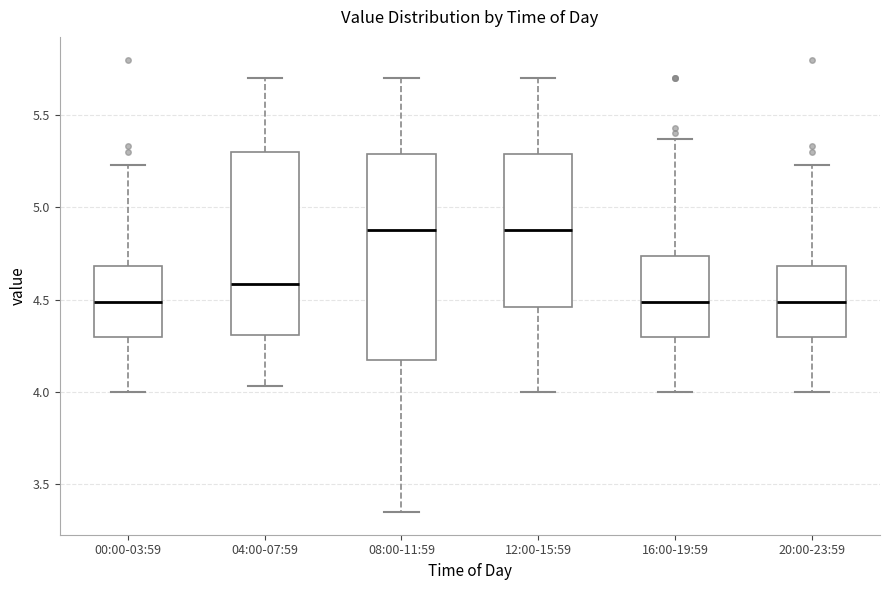

Reading left to right, read every box against the y-axis: the position of its median line, the range the box covers, and the ends of its whiskers. The values are not printed on the chart, so give them approximately, as read against the axis.

00:00-03:59: median 4.50, box 4.30 to 4.70, whiskers 4.00 to 5.25
04:00-07:59: median 4.60, box 4.30 to 5.30, whiskers 4.05 to 5.70
08:00-11:59: median 4.90, box 4.20 to 5.30, whiskers 3.35 to 5.70
12:00-15:59: median 4.90, box 4.45 to 5.30, whiskers 4.00 to 5.70
16:00-19:59: median 4.50, box 4.30 to 4.75, whiskers 4.00 to 5.35
20:00-23:59: median 4.50, box 4.30 to 4.70, whiskers 4.00 to 5.25